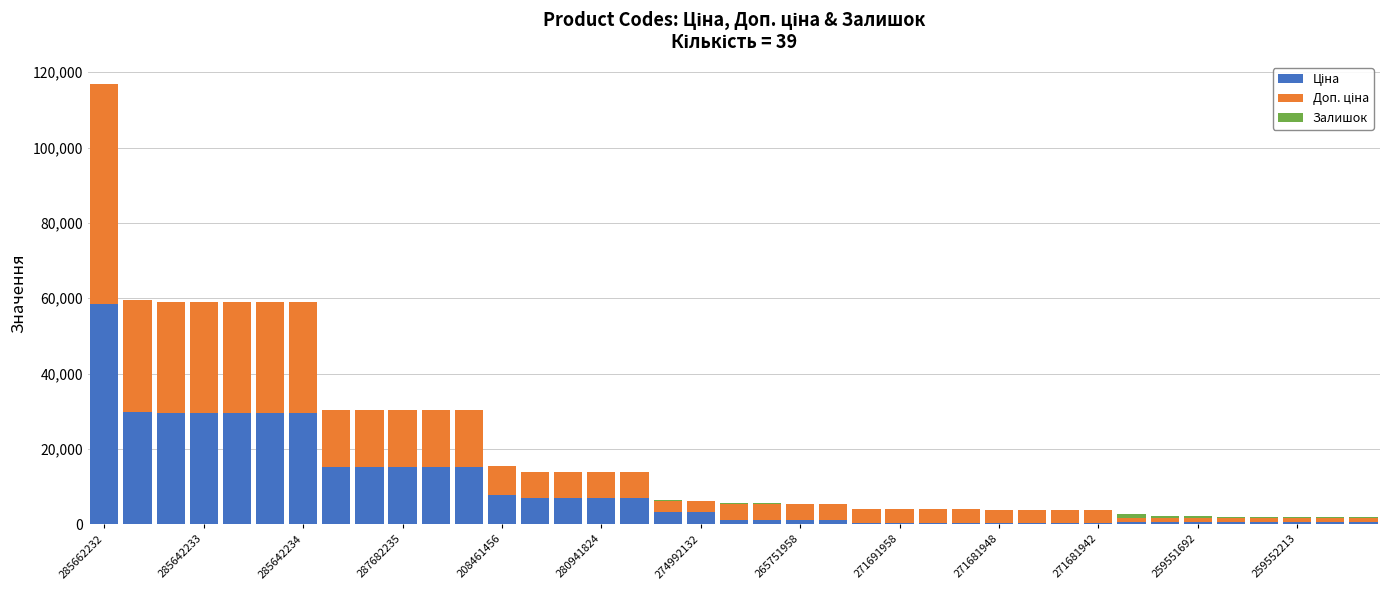

Does the chart contain stacked bars?

Yes